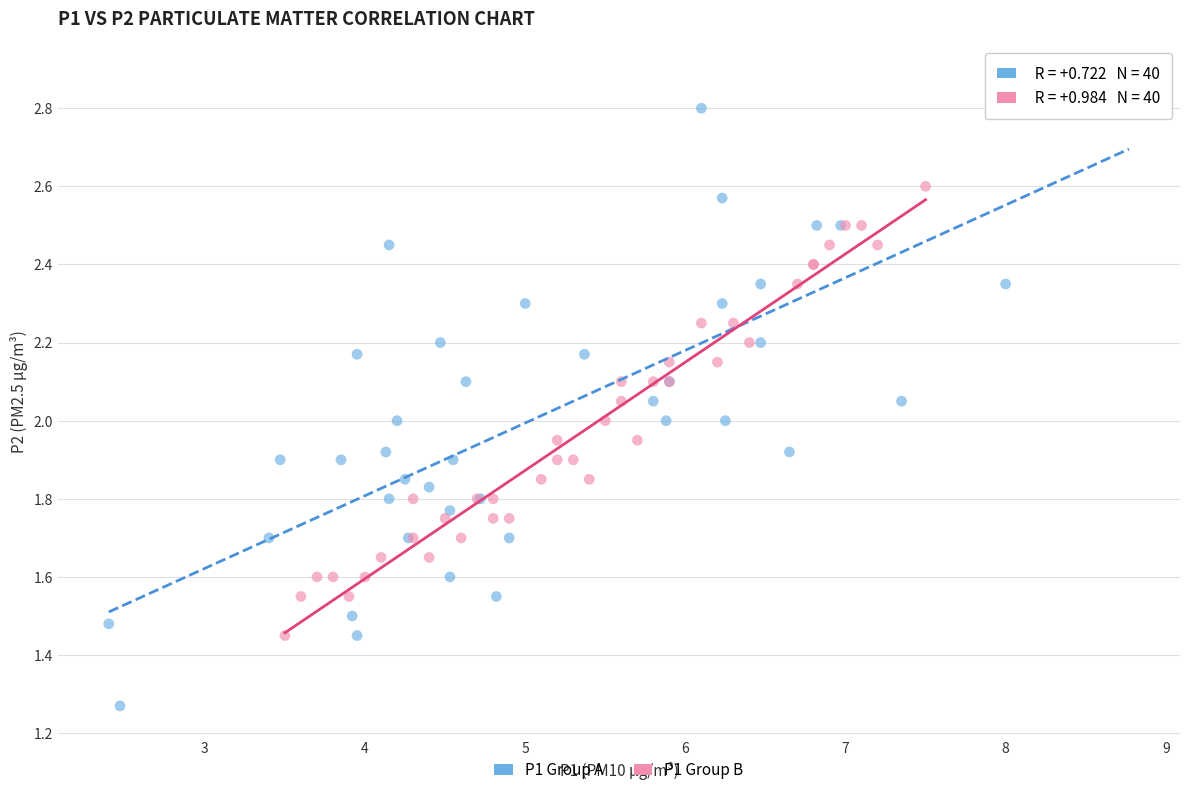

Which series reaches the minimum Y coordinate?

P1 Group A